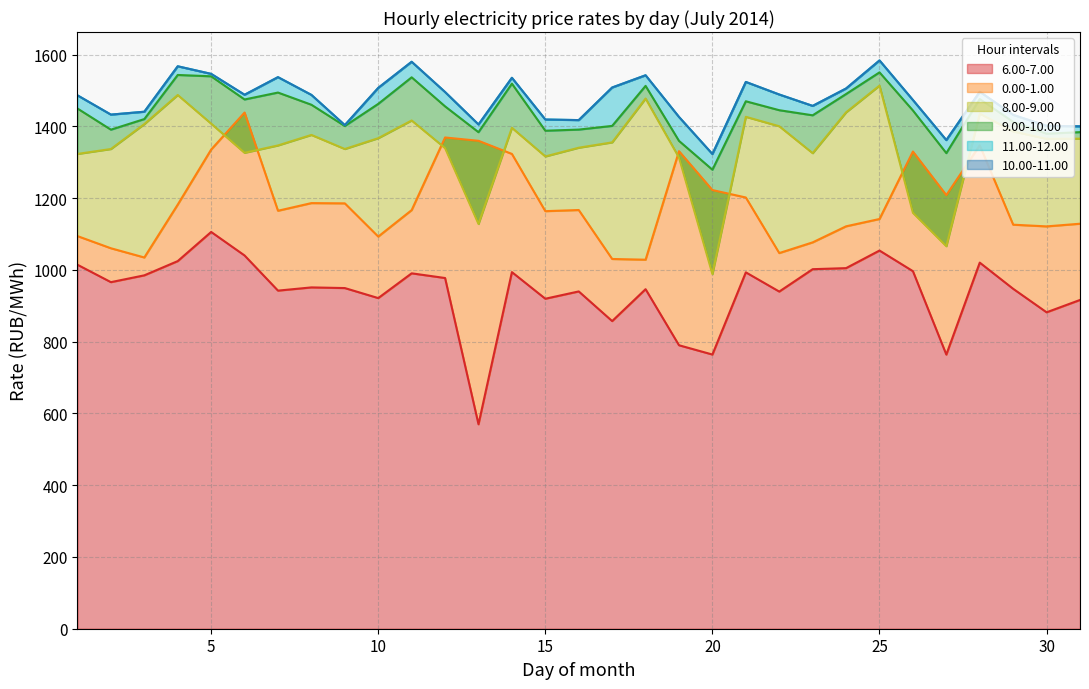

Which category has the highest value across all series?

25